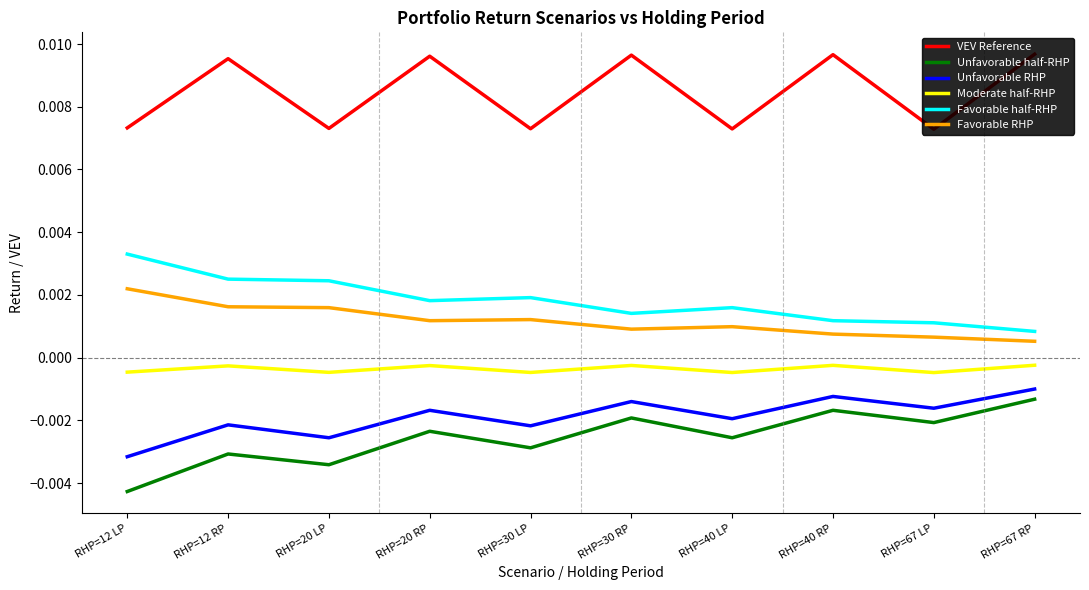

At RHP=20 RP, list the series in order from largest to smallest.

VEV Reference, Favorable half-RHP, Favorable RHP, Moderate half-RHP, Unfavorable RHP, Unfavorable half-RHP